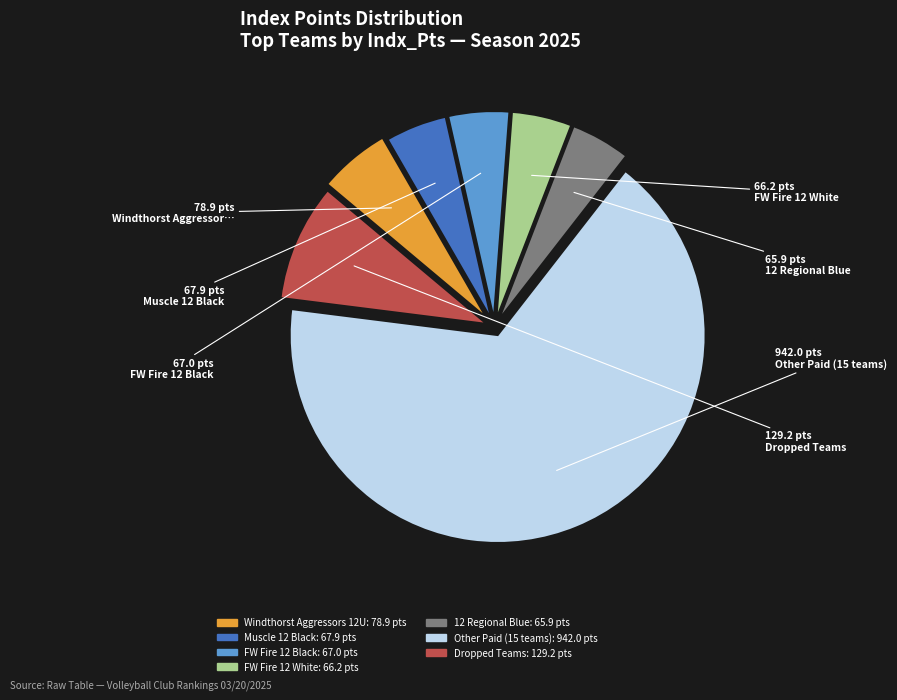

Is there any slice that represents more than half of the pie?

Yes